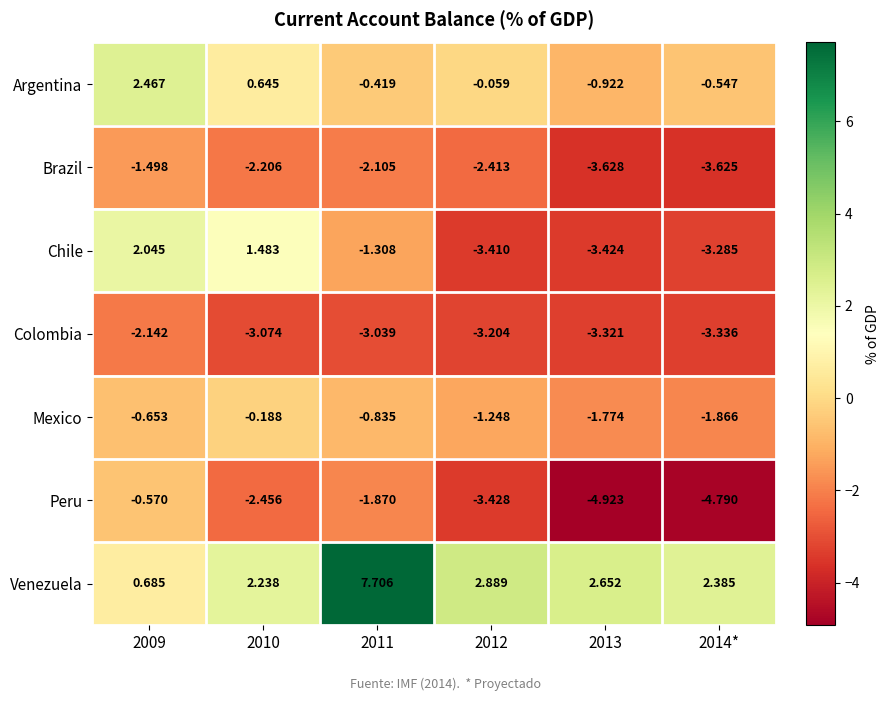

Which series changed the most between 2009 and 2014*?

Chile